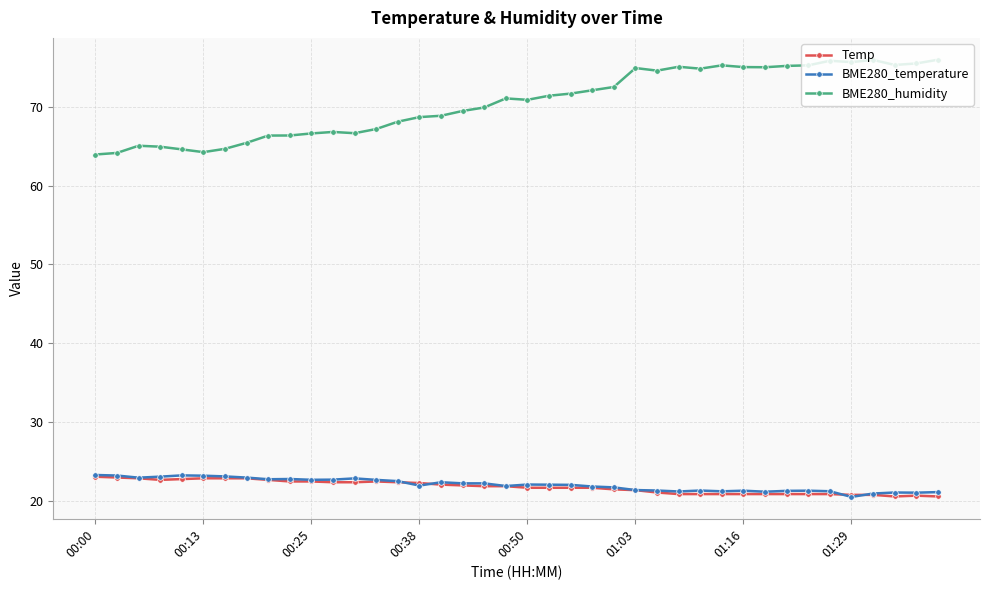

At how many categories does at least one series exceed 46?

40